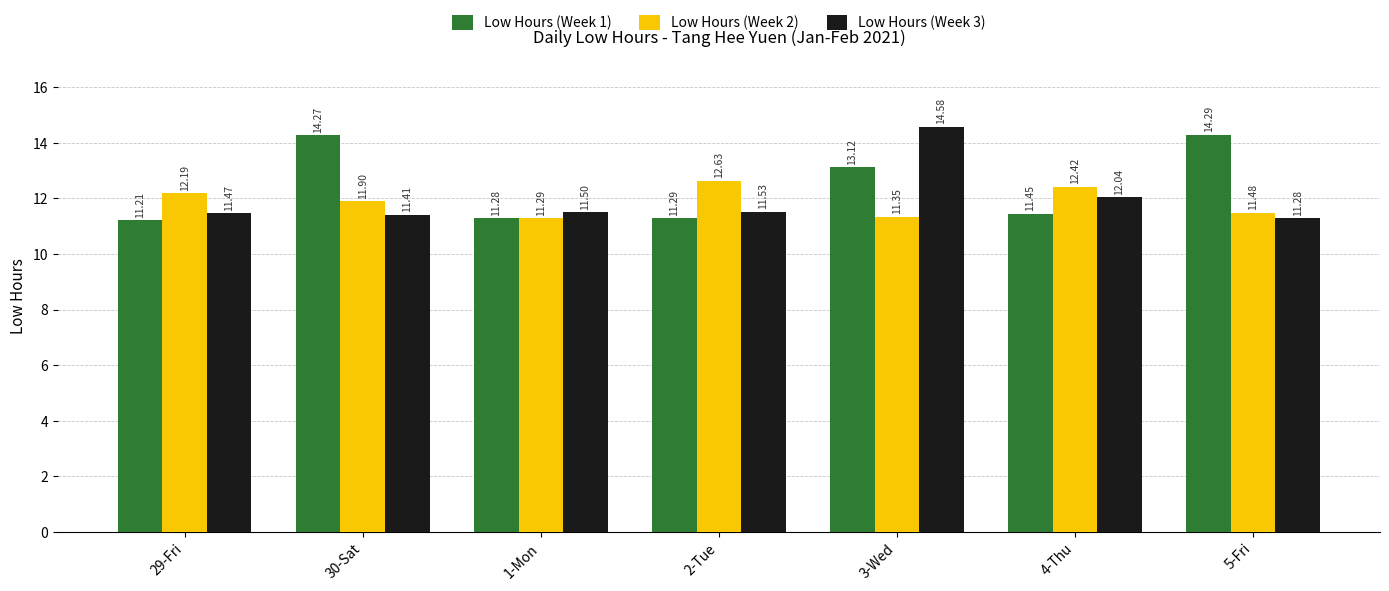

What is the greatest value displayed?

14.6